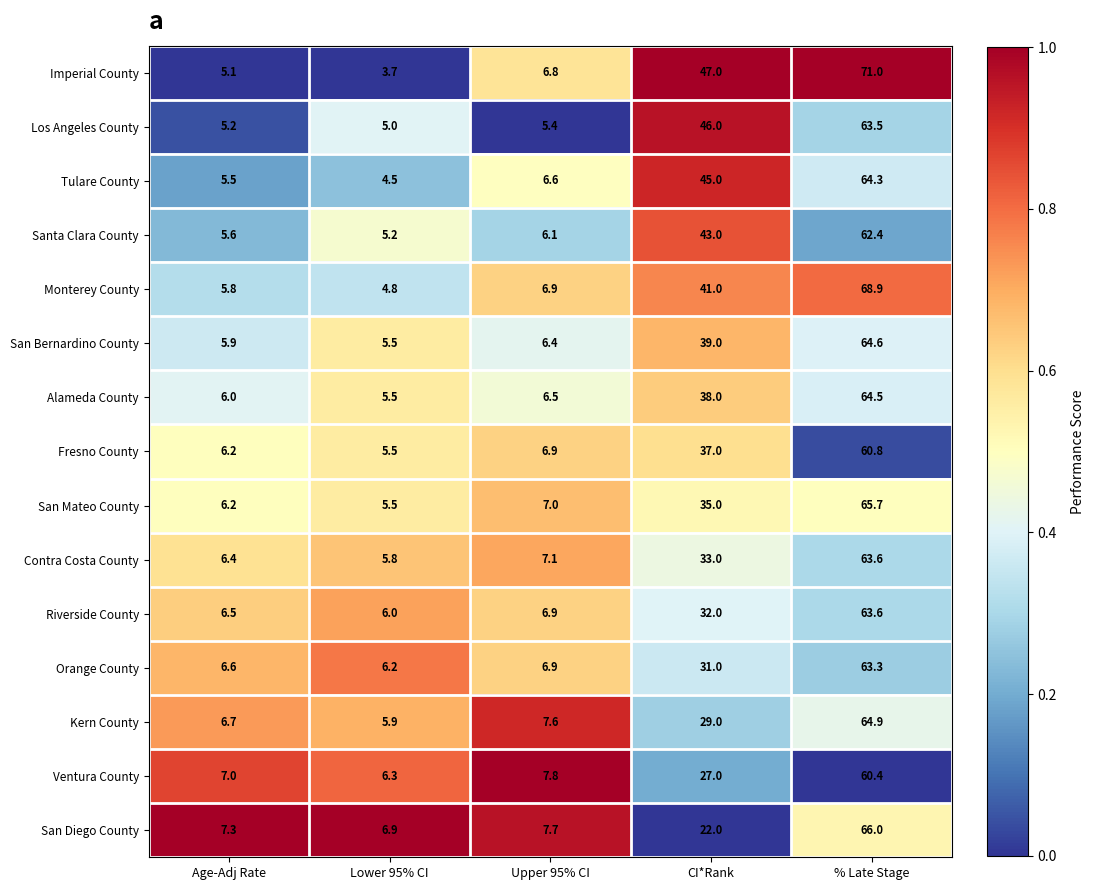

What is the total value across all series at Age-Adj Rate?

92.0